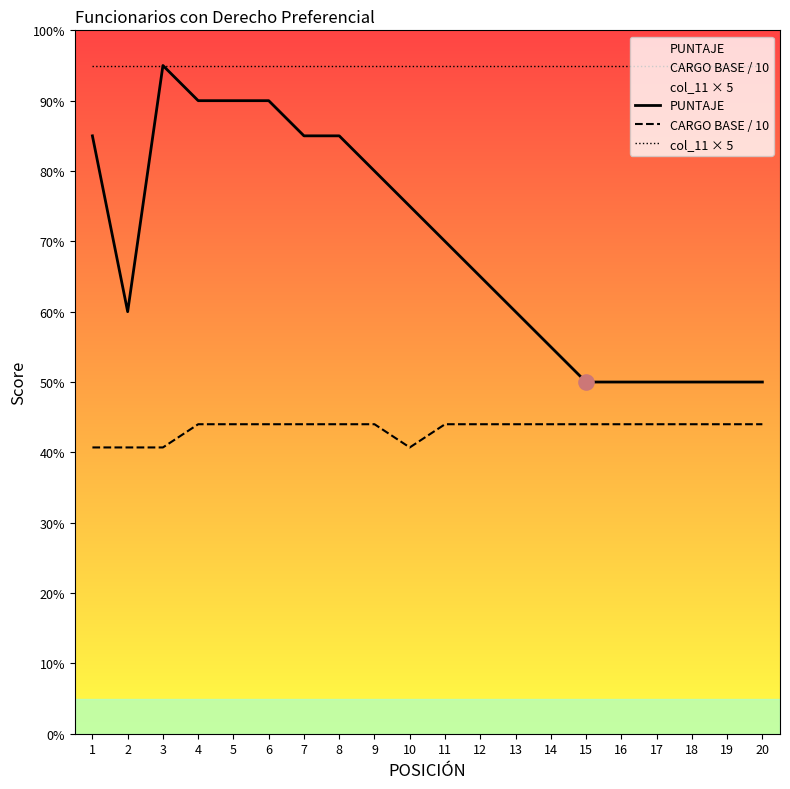

Which series reaches the maximum Y coordinate?

PUNTAJE